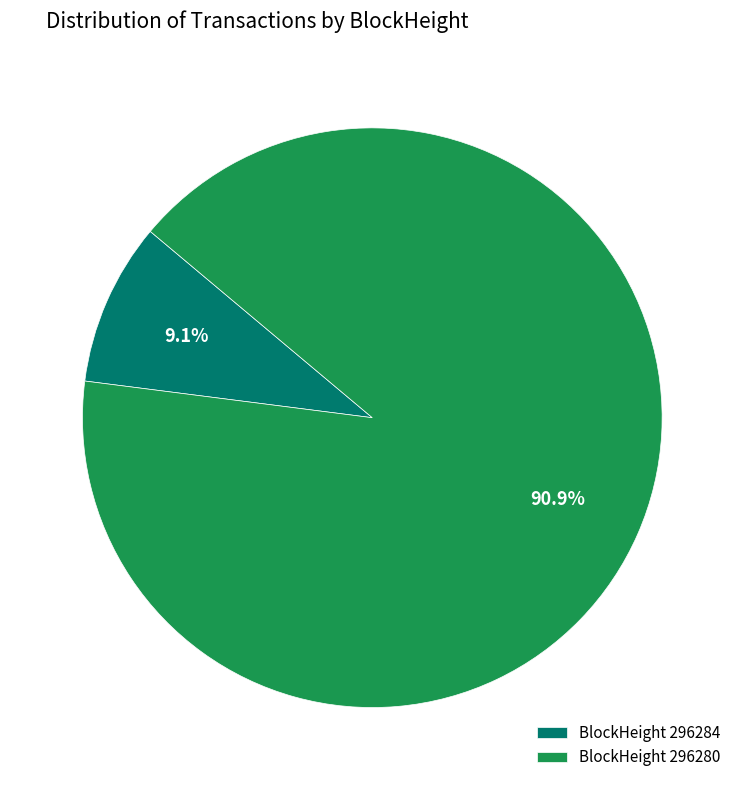

Rank the categories by value from highest to lowest.

BlockHeight 296280, BlockHeight 296284